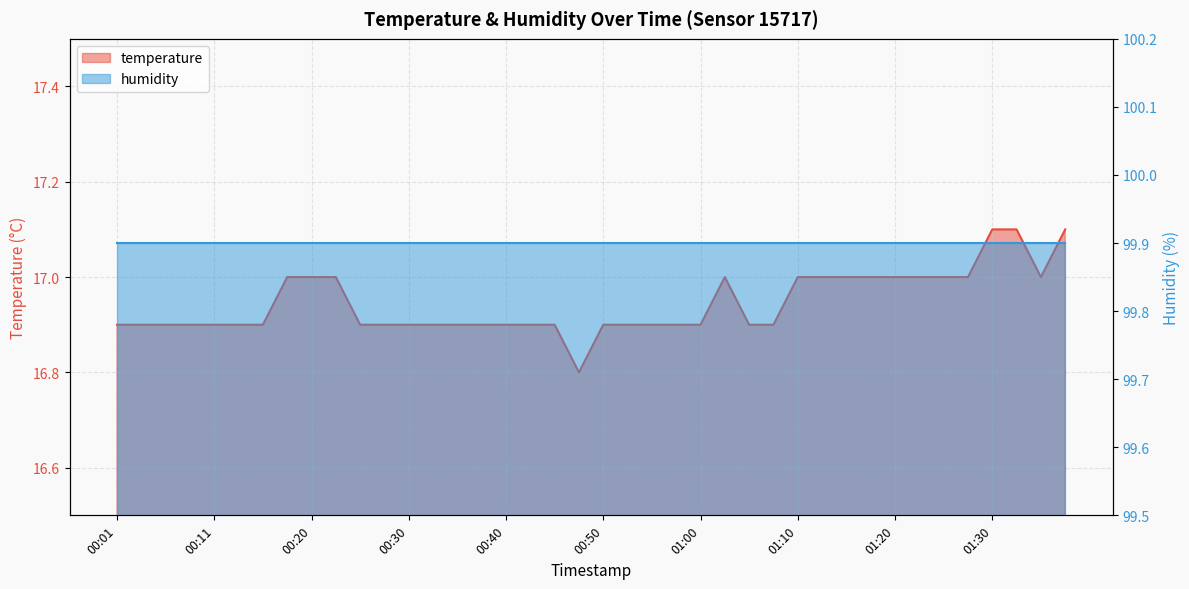

What is the ratio of the value at 01:17 to the value at 00:20?

1.0